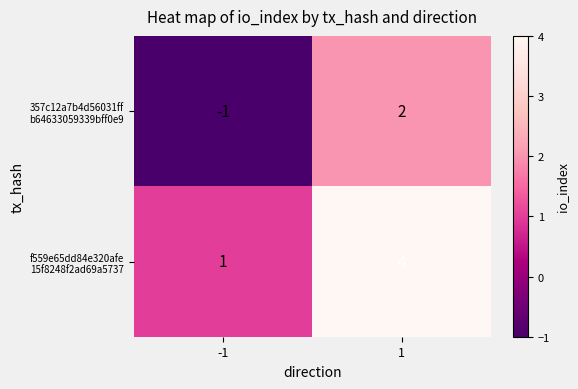

What is the maximum value shown in the chart?

4